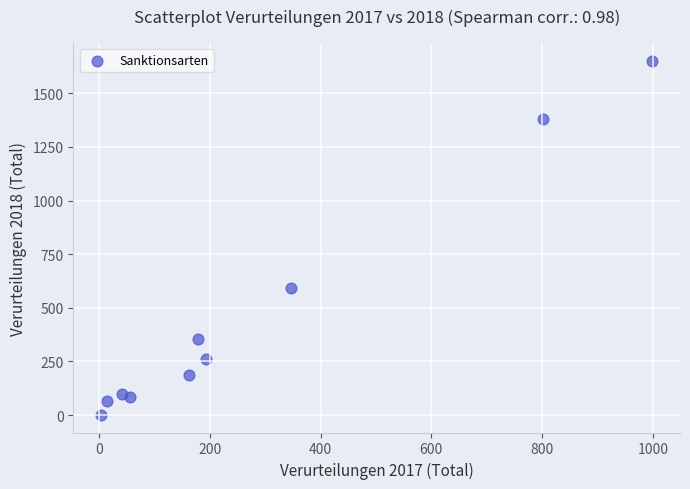

What is the average X value?

280